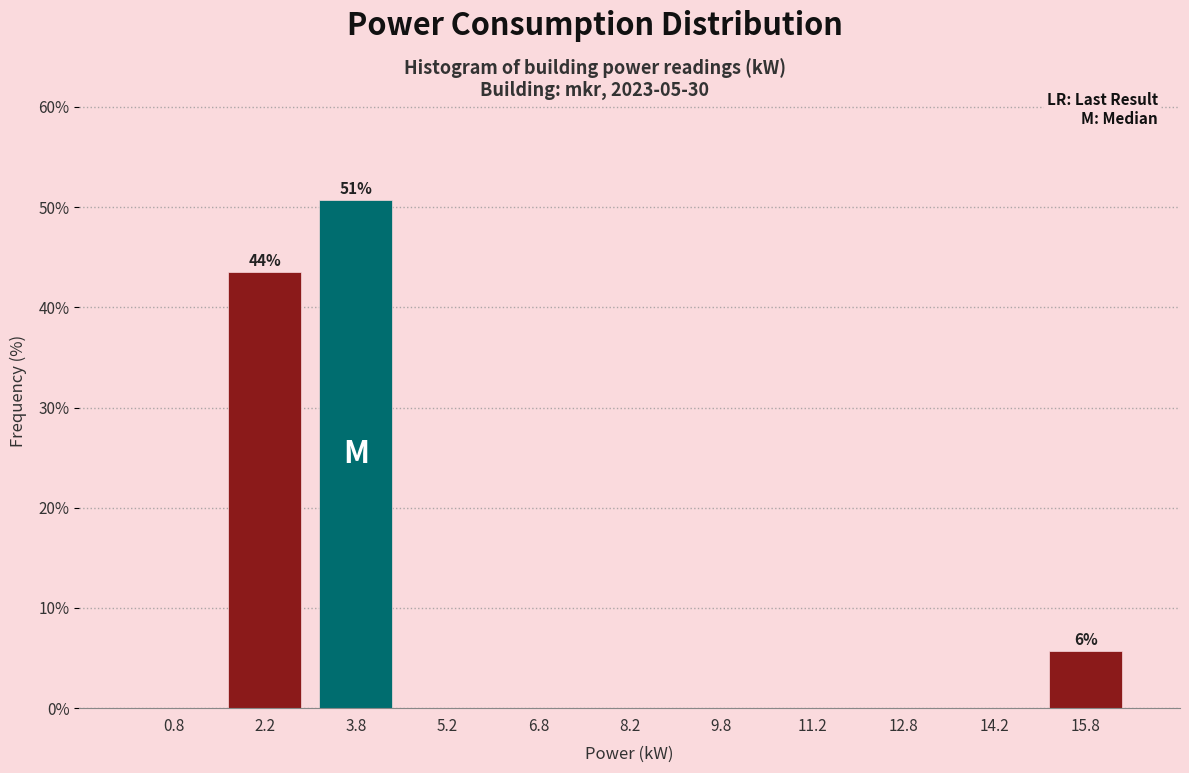

Over which range of the x-axis is the bar tallest?

3.0 to 4.5